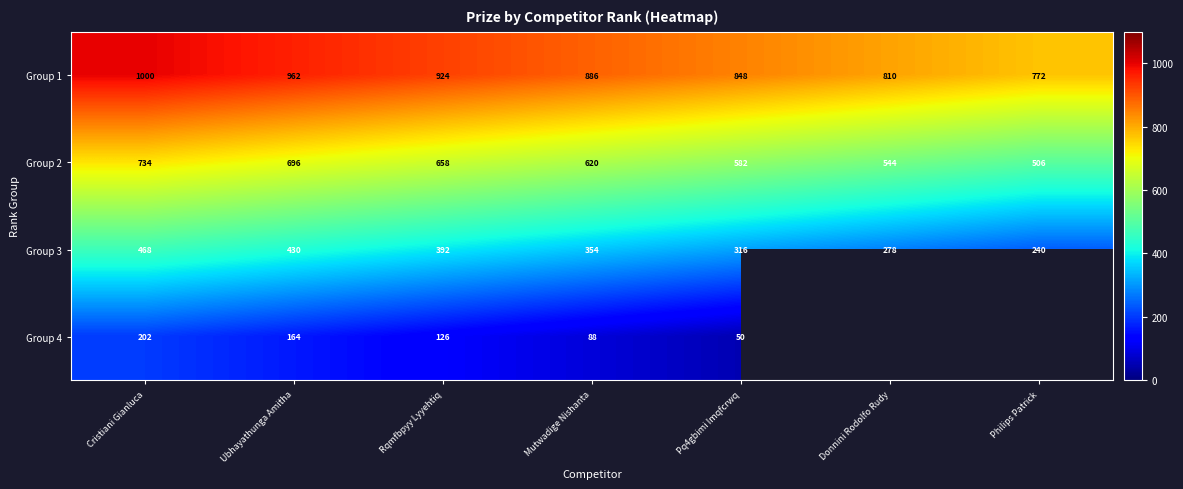

At how many categories does at least one series exceed 447?

7